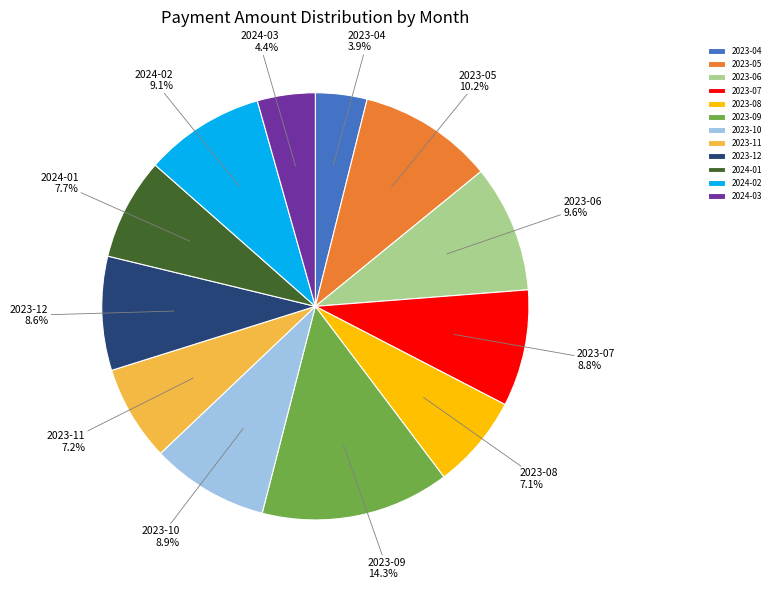

How much of the chart is everything except 2023-08?

92.9%